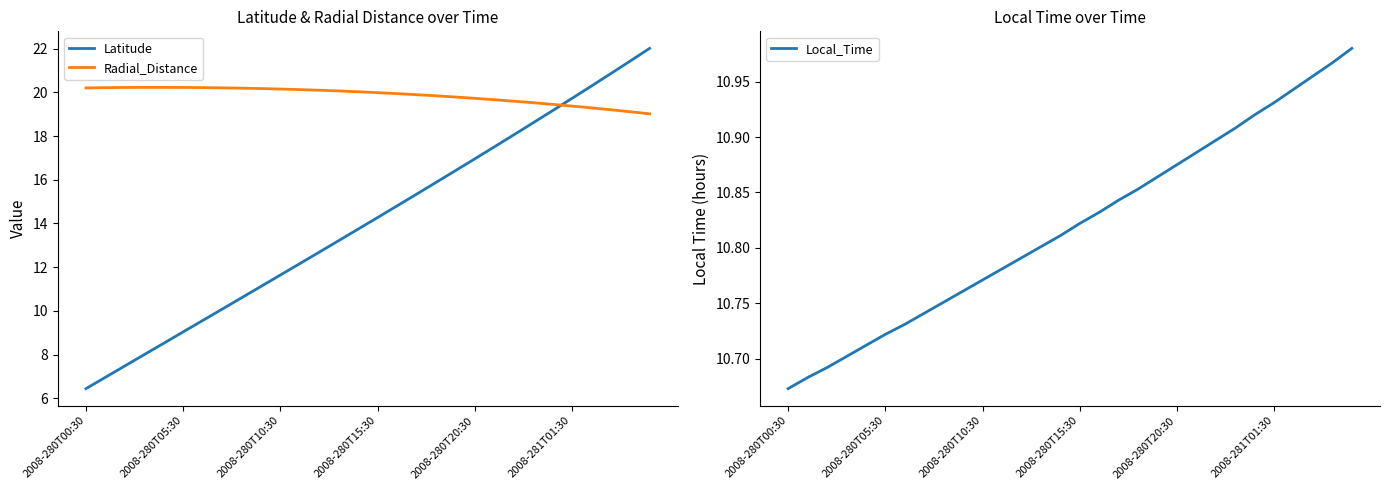

How many times do Latitude and Radial_Distance cross each other?

1